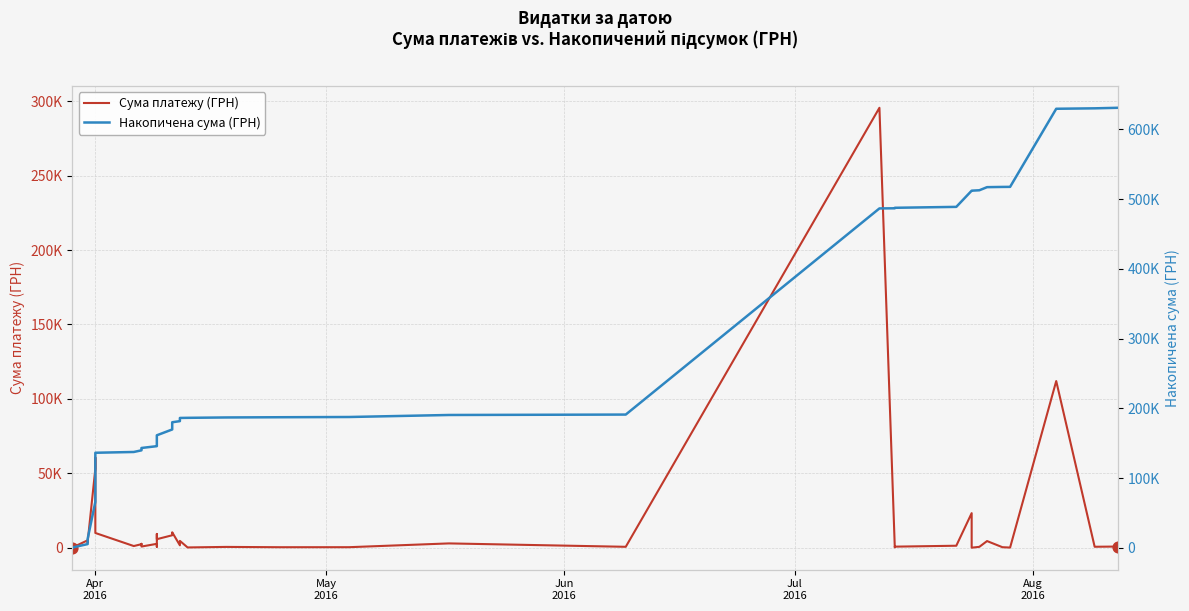

Which series has the largest total across all categories?

Накопичена сума (ГРН)